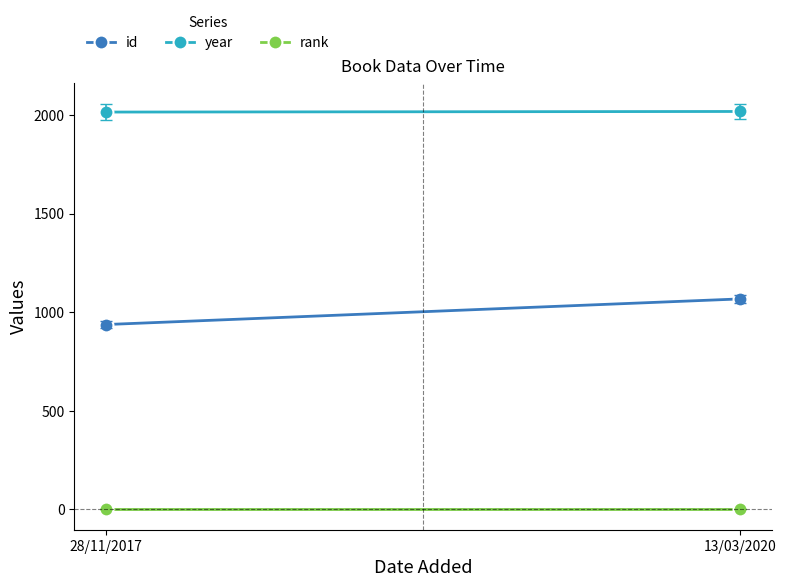

At which category is the sum across all series the highest?

13/03/2020